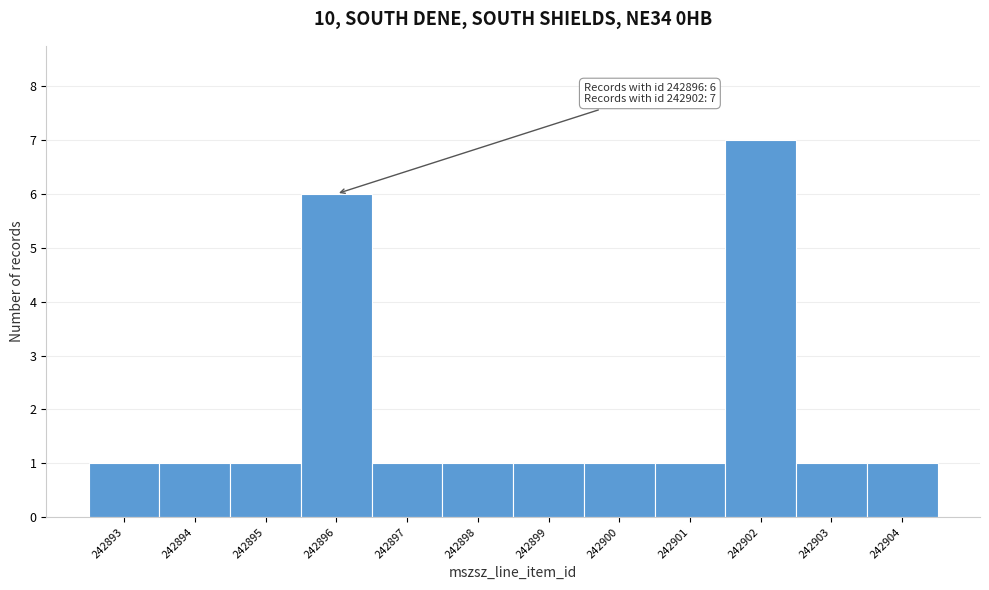

Over which range of the x-axis is the bar tallest?

242901.5 to 242902.5